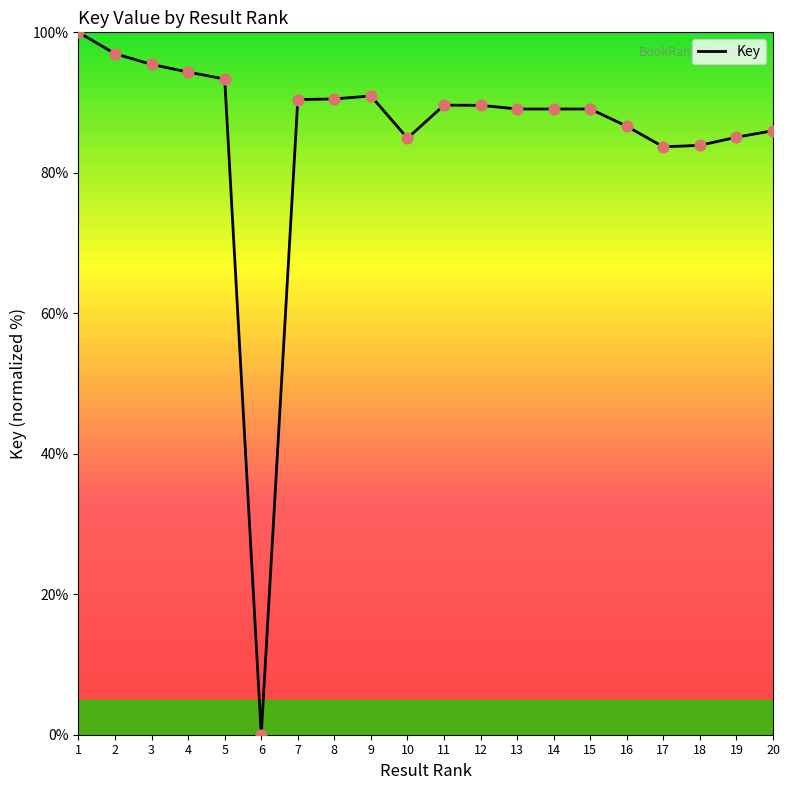

What is the change in value from 16 to 19?

-1.6